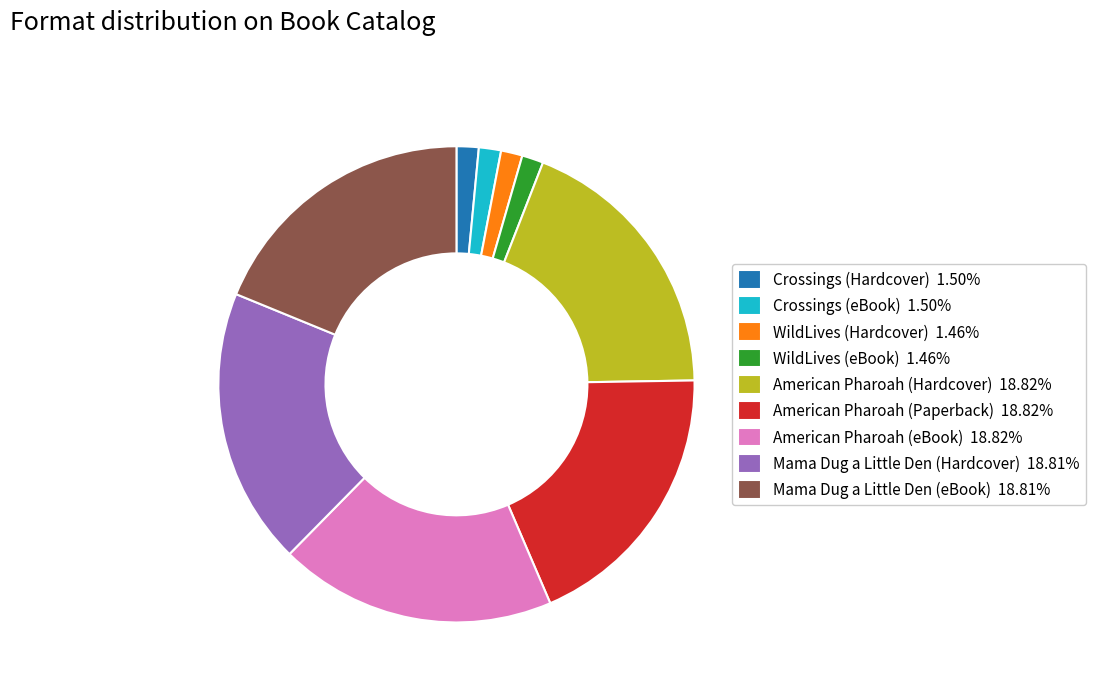

Combined, do Mama Dug a Little Den (eBook) 18.81% and American Pharoah (Paperback) 18.82% account for over 50%?

No